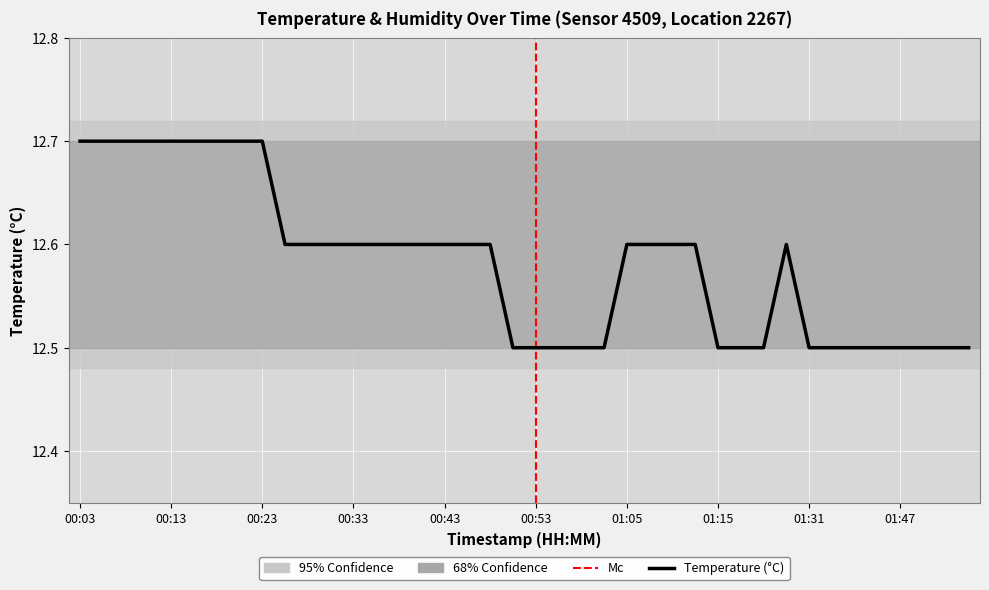

What is the average value?

12.6